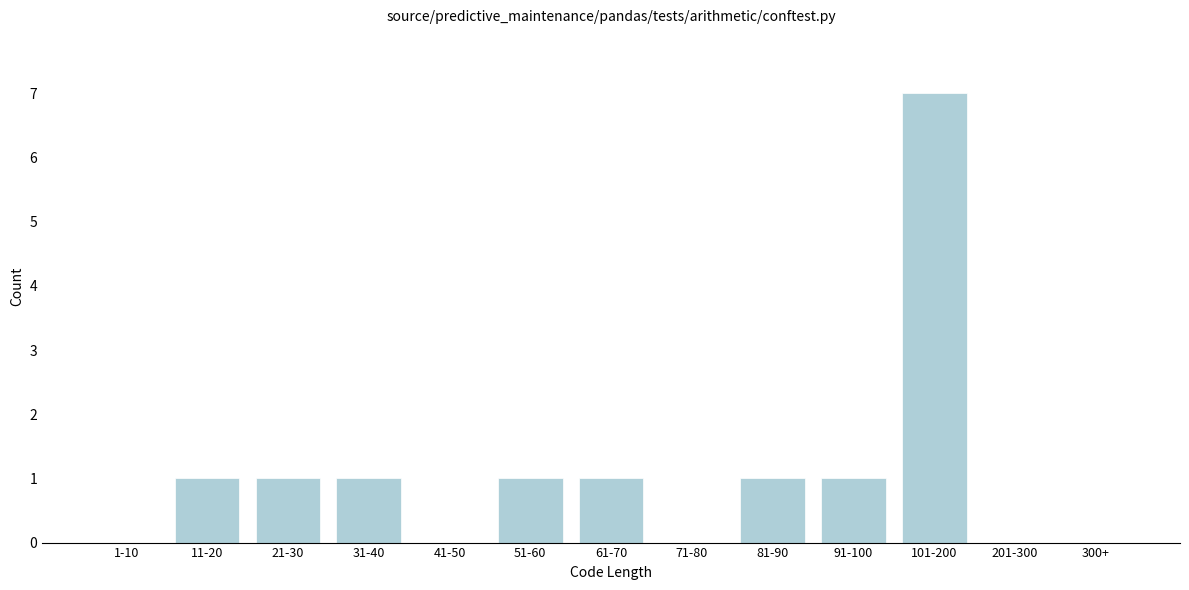

Reading left to right, list all the values displayed in this chart.

1-10=0	11-20=1	21-30=1	31-40=1	41-50=0	51-60=1	61-70=1	71-80=0	81-90=1	91-100=1	101-200=7	201-300=0	300+=0